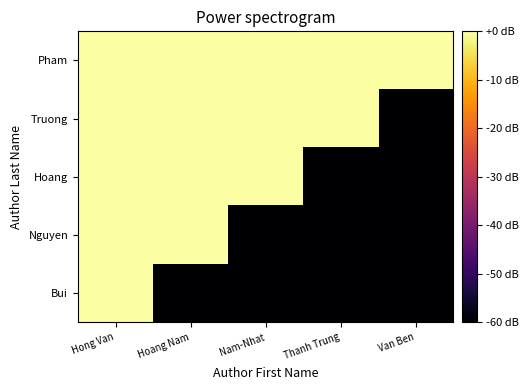

Is it true that Truong equals 55.3 at Hoang Nam?

False